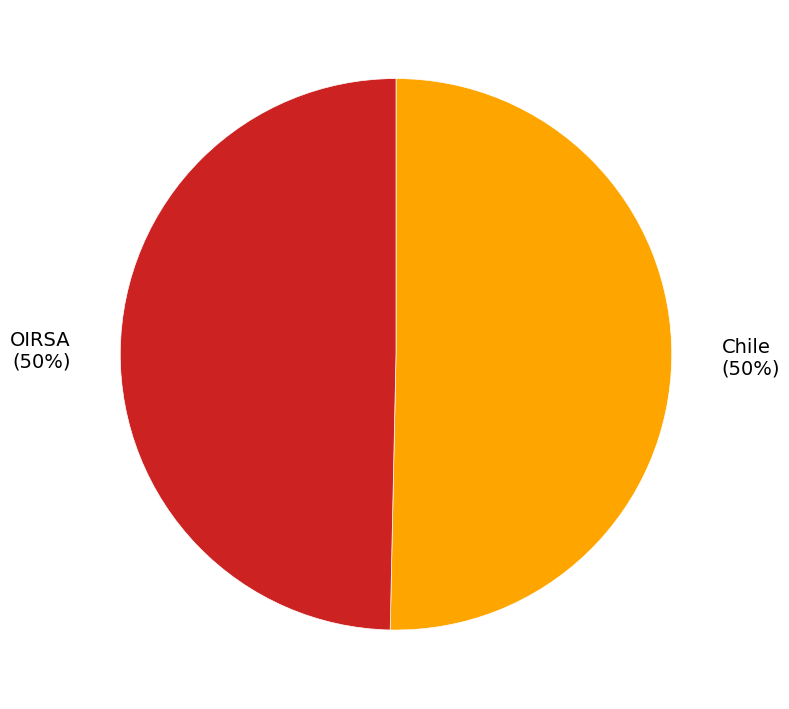

To the nearest percent, what portion does Chile represent?

50%